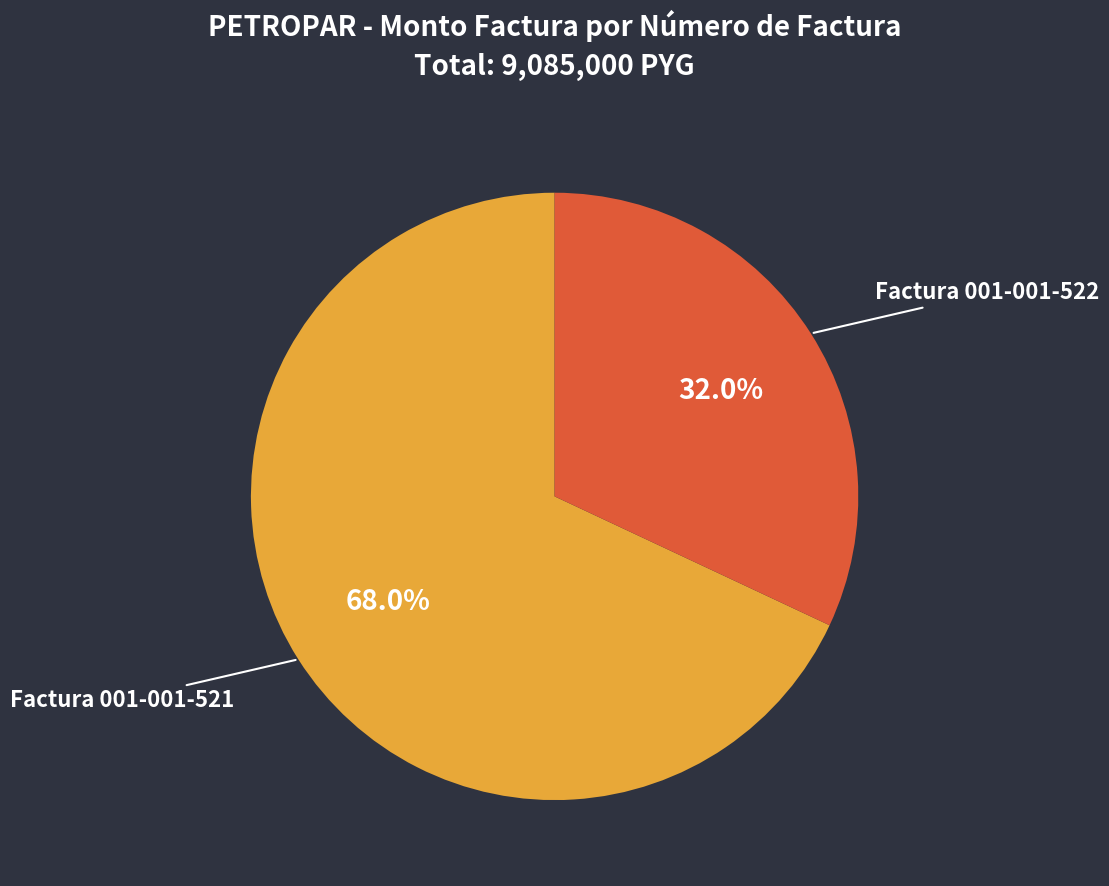

Which category has the smallest portion of the pie?

Factura 001-001-522